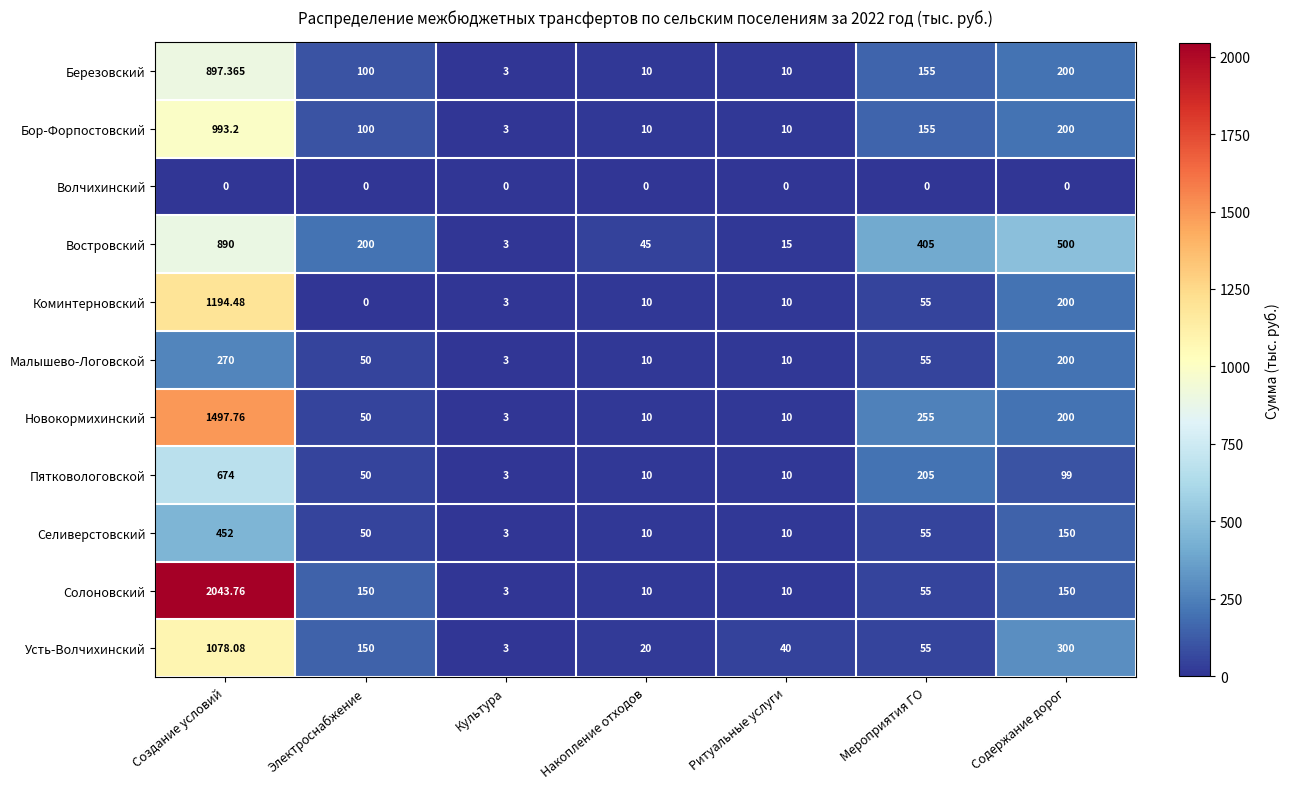

Which label corresponds to the largest value in the chart?

Создание условий